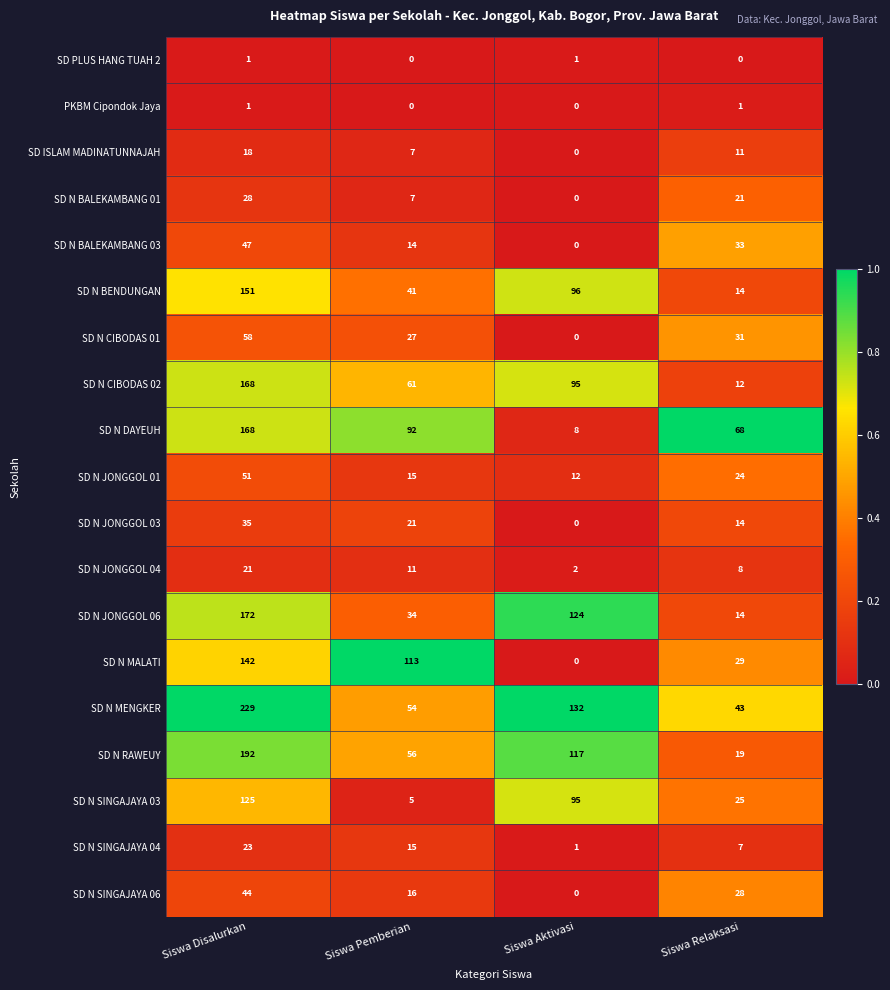

What is the average value of the SD N RAWEUY series?

96